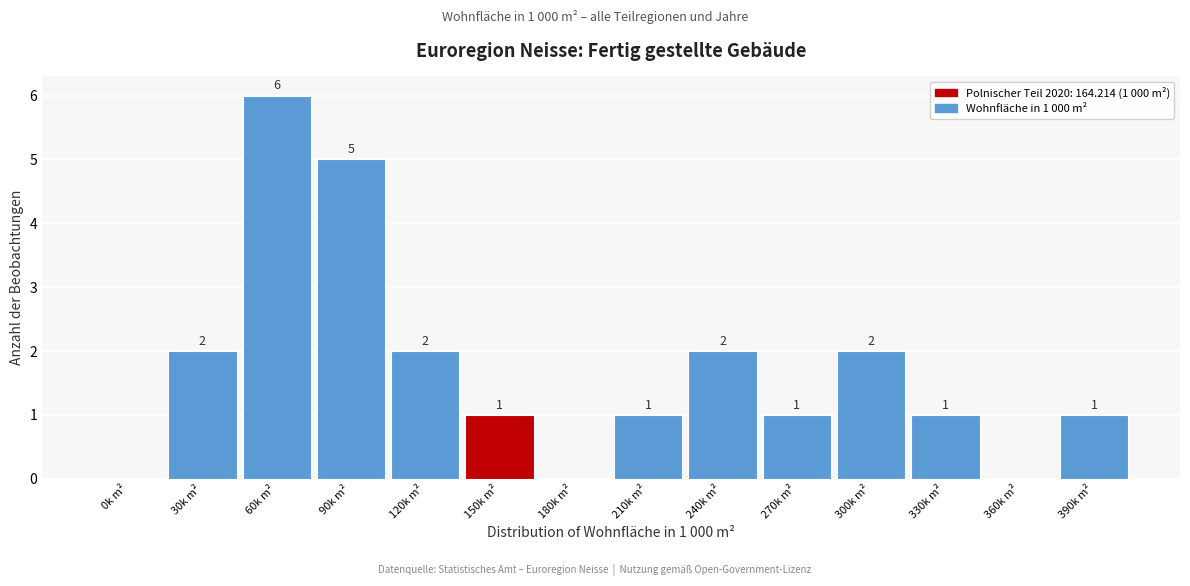

Reading left to right, list all the values displayed in this chart.

0k m²=0	30k m²=2	60k m²=6	90k m²=5	120k m²=2	150k m²=1	180k m²=0	210k m²=1	240k m²=2	270k m²=1	300k m²=2	330k m²=1	360k m²=0	390k m²=1